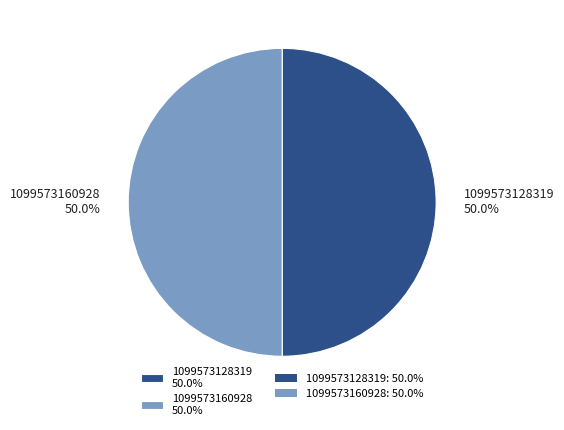

What is the ratio of the value at 1099573160928 50.0% to the value at 1099573128319 50.0%?

1.0